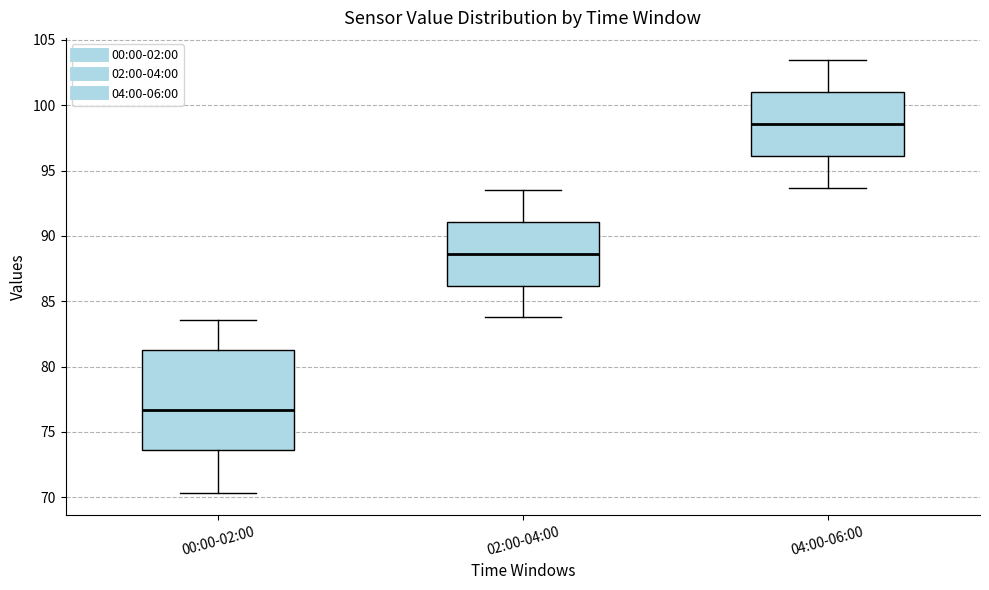

Which box has the lowest median line?

00:00-02:00